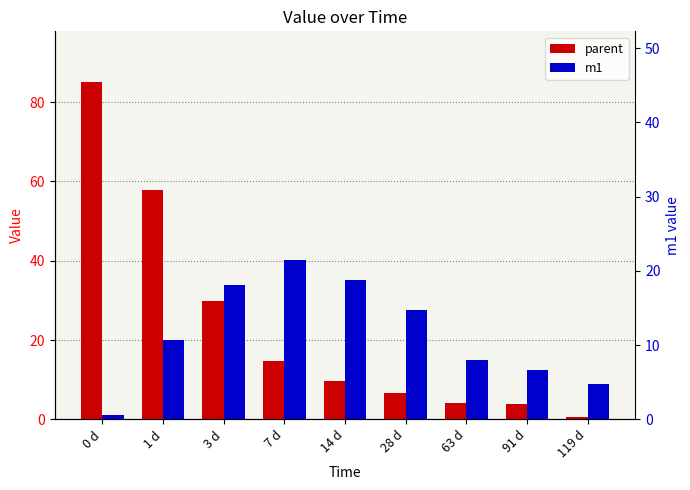

Reading left to right, list all the values displayed in this chart.

parent: 85.1	57.9	29.9	14.6	9.7	6.6	4.0	3.9	0.6
m1: 1.1	20.0	34.0	40.2	35.2	27.6	14.9	12.5	8.8